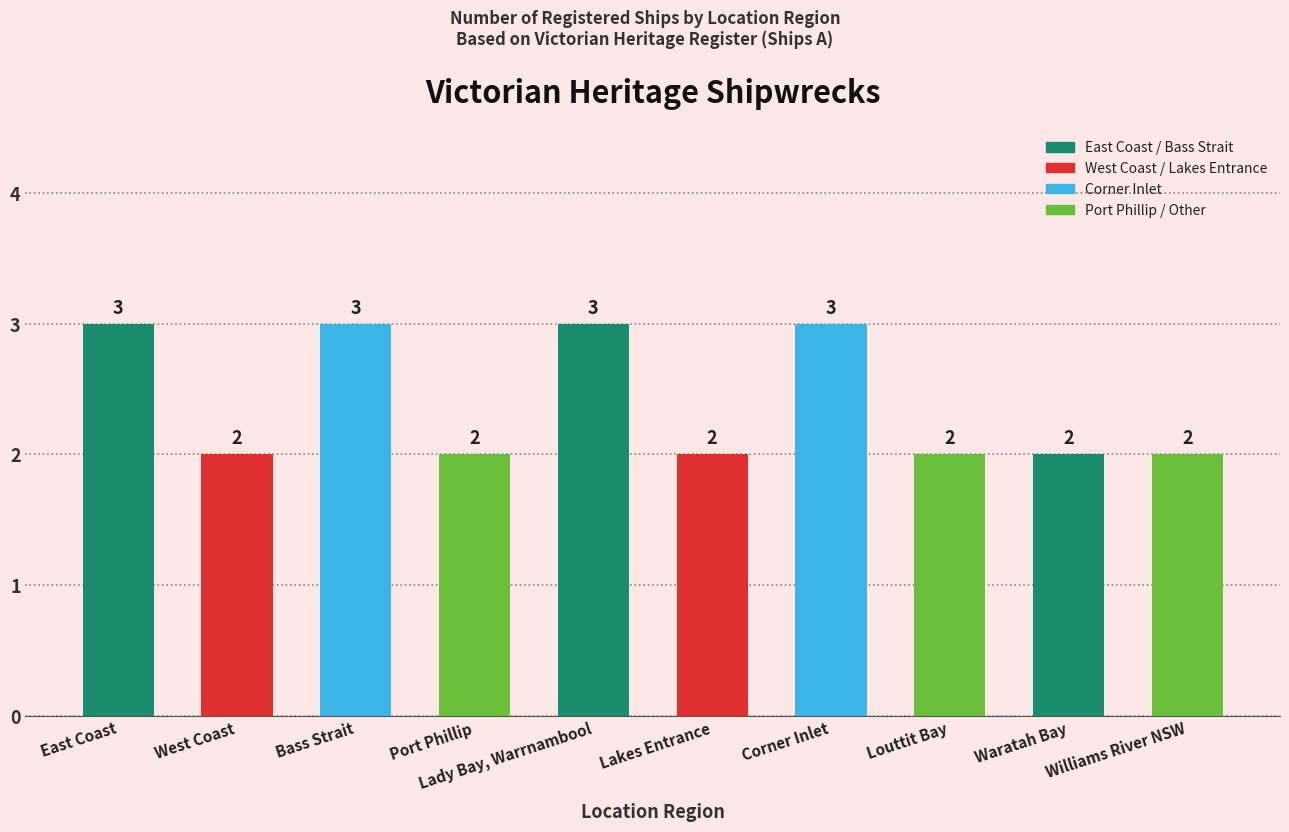

Reading left to right, transcribe all the data shown in this chart.

3	2	3	2	3	2	3	2	2	2